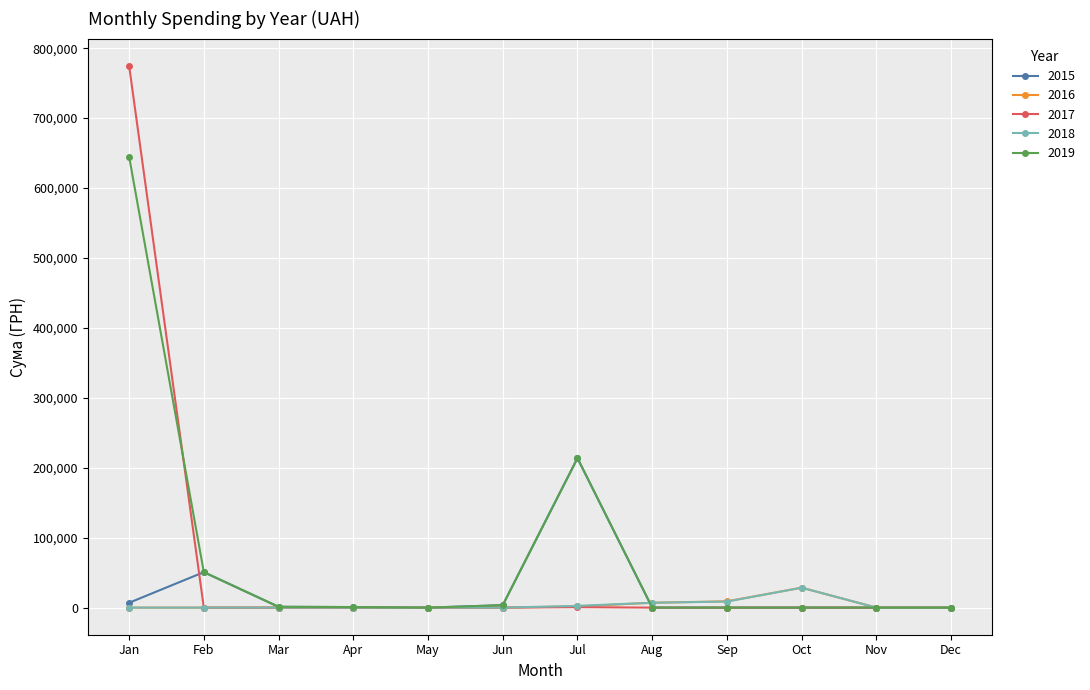

True or false: 2015 has more than 1 points higher than both neighbors.

True